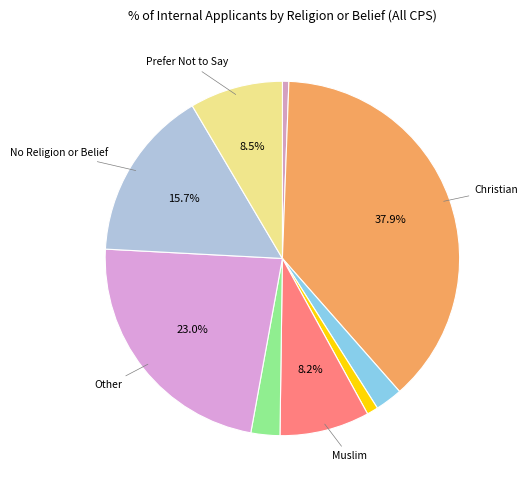

To the nearest percent, what is the average slice percentage?

11%